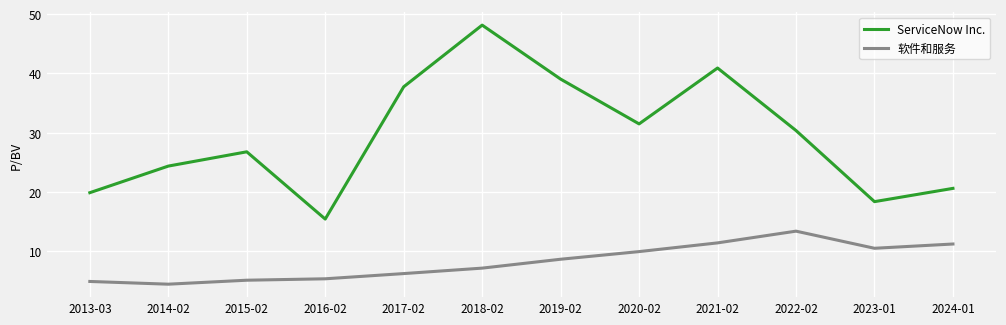

True or false: ServiceNow Inc. and 软件和服务 intersect in this chart.

False